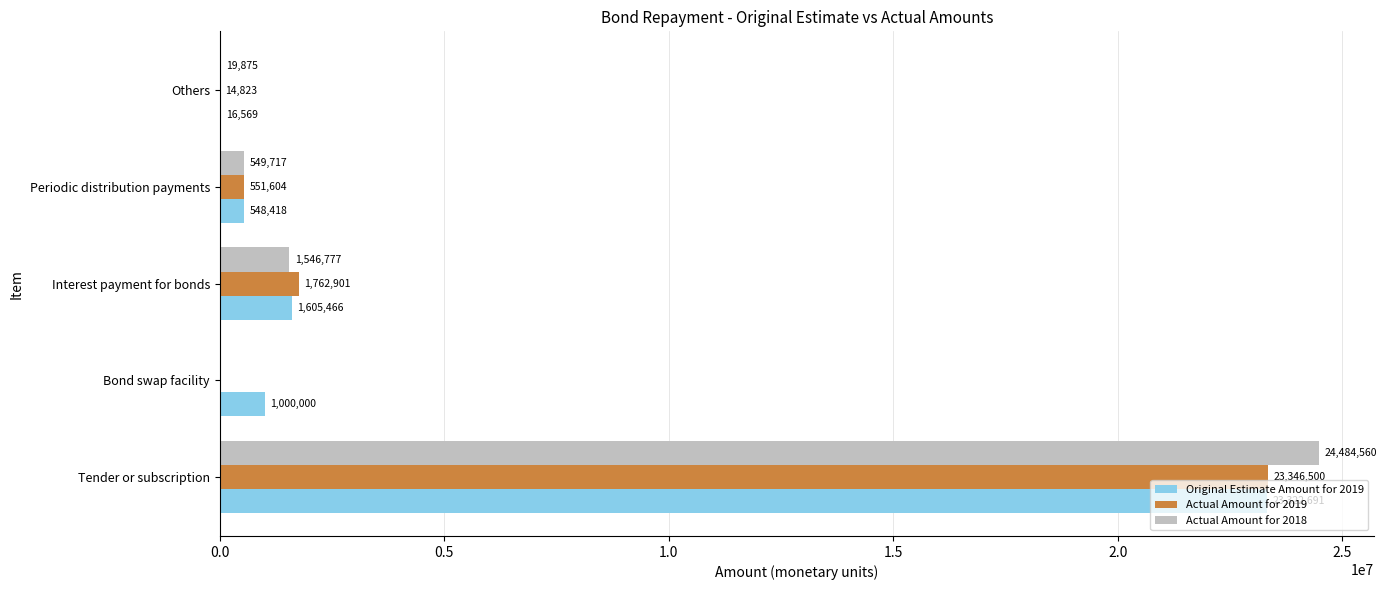

The Actual Amount for 2019 series shows 14823 at Others. True or false?

True